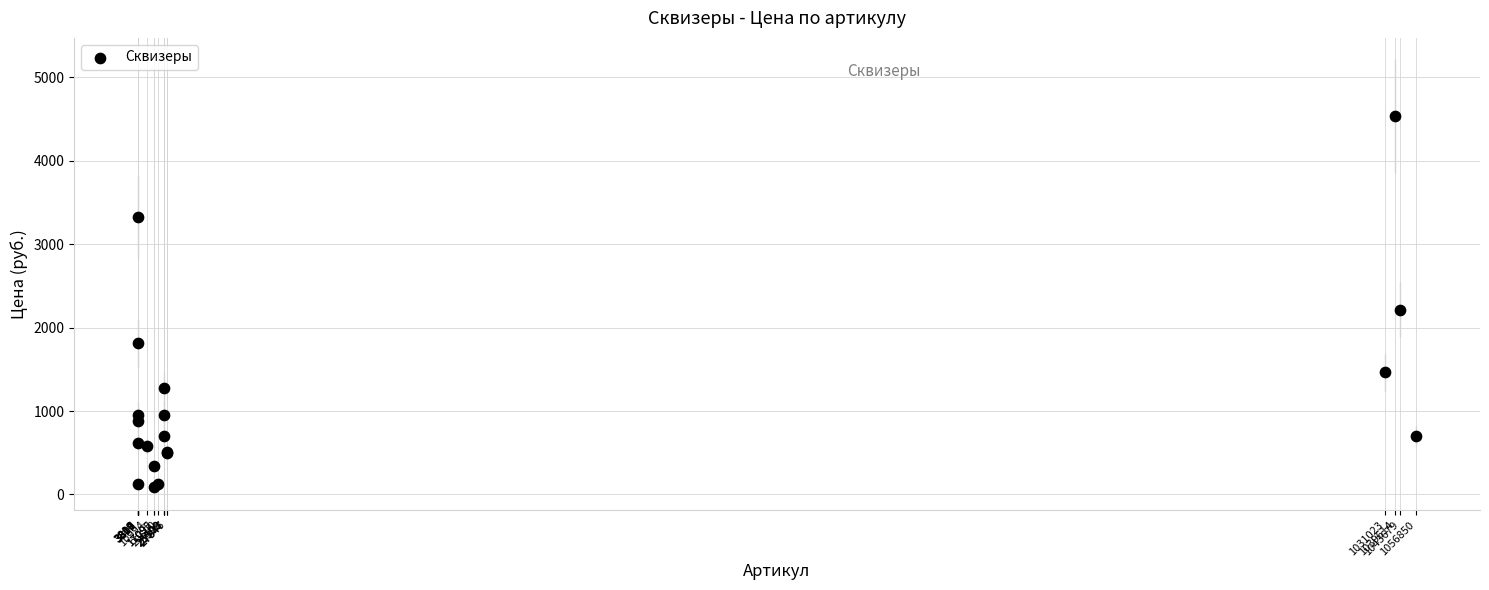

What Y value in the scatter plot is closest to 2313?

2214